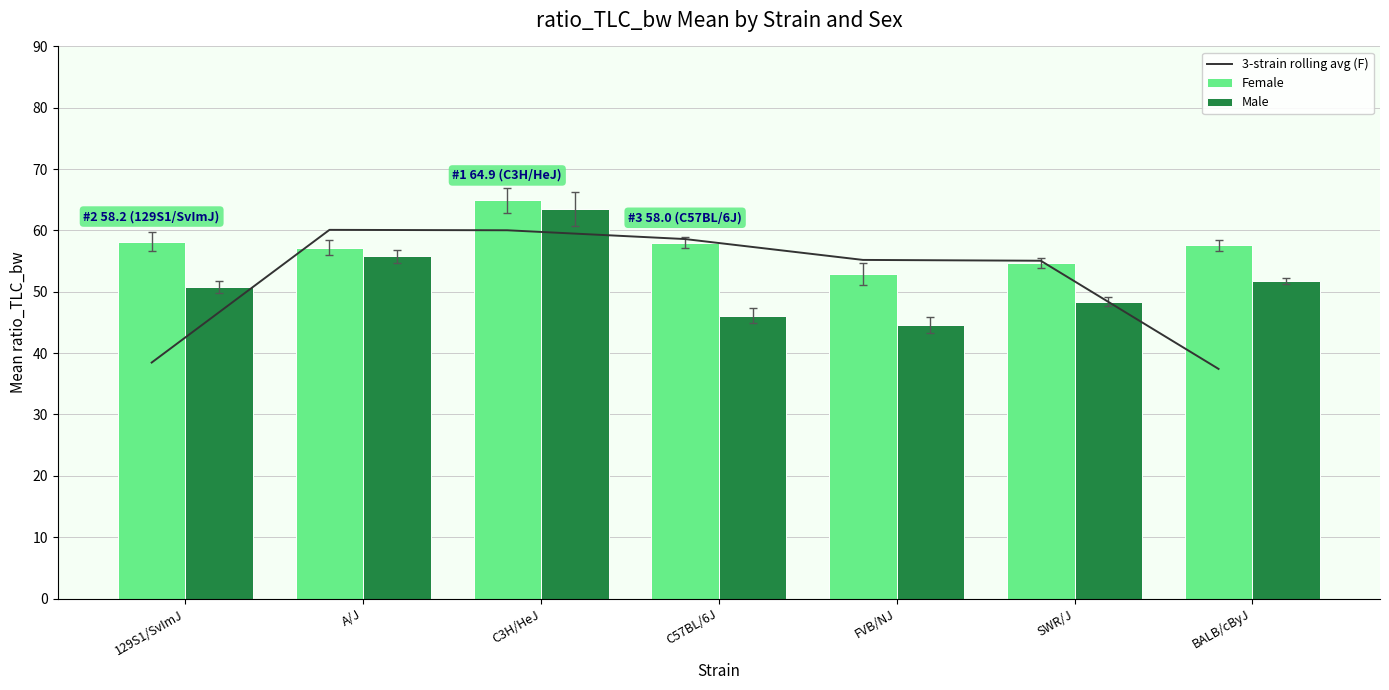

What position from the right is BALB/cByJ?

1